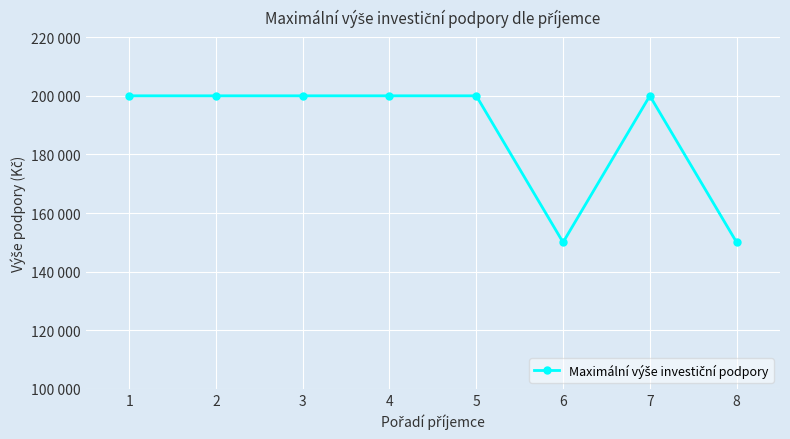

Does the chart display data point markers on the line(s)?

Yes